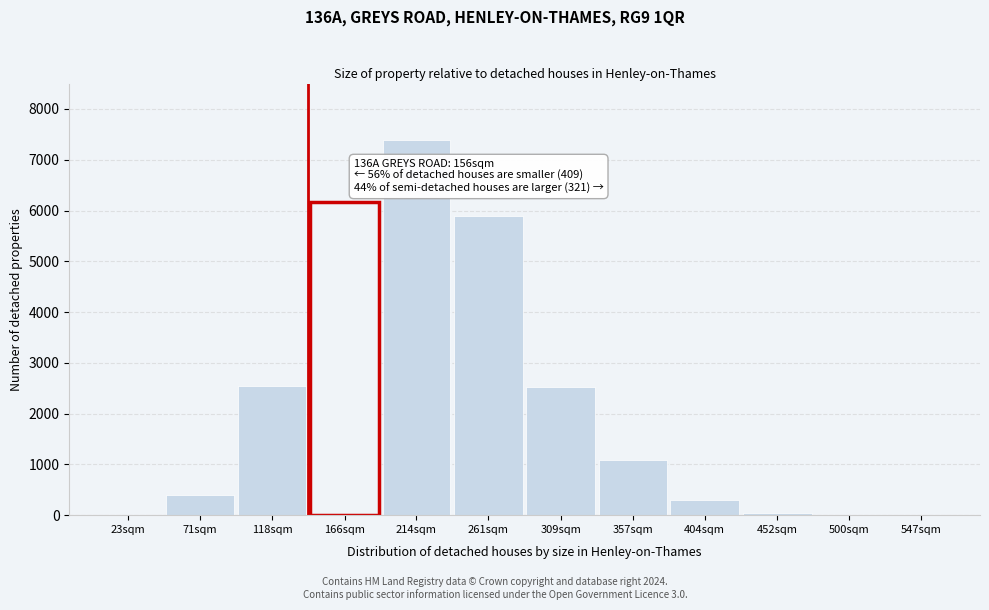

What is the greatest value displayed?

7392